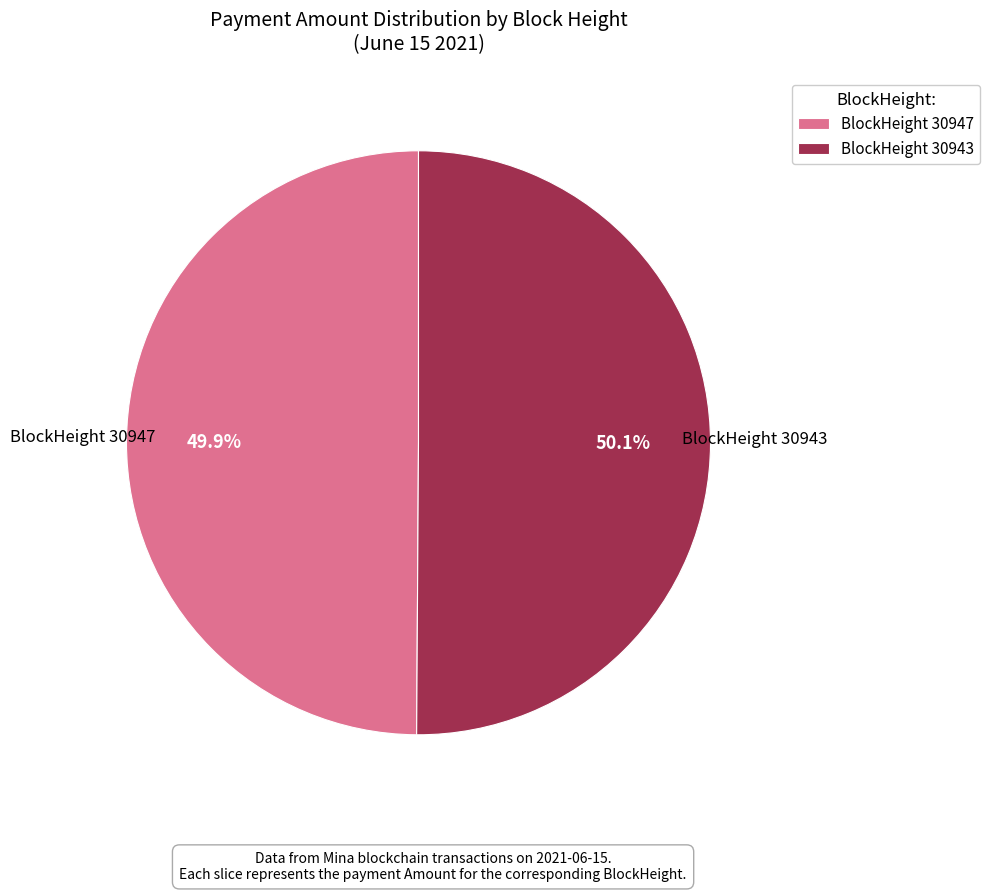

Is there any slice that represents more than half of the pie?

Yes